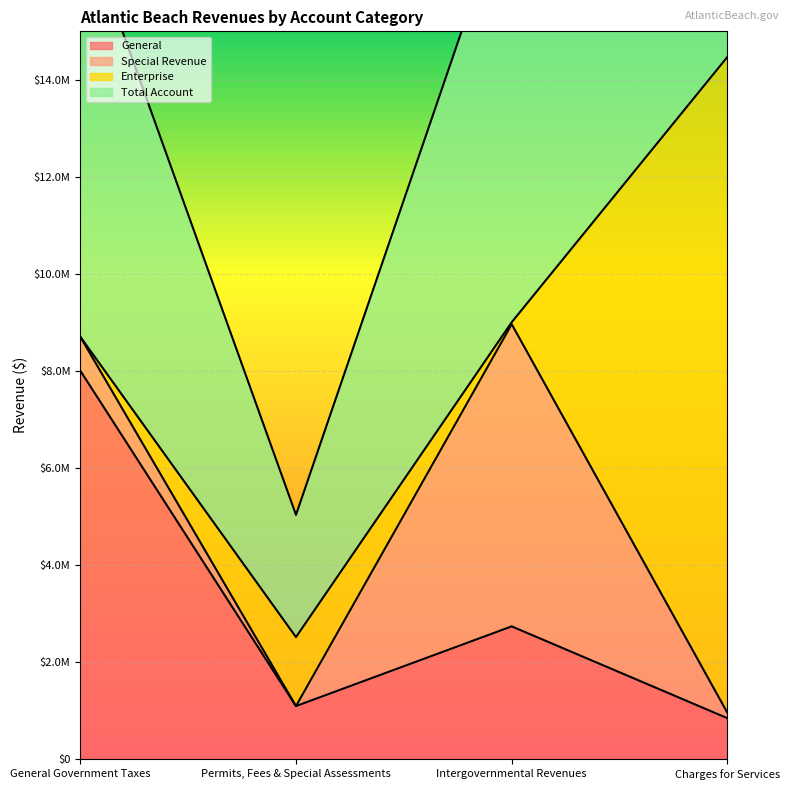

At which category does the chart reach its minimum across all series?

Charges for Services